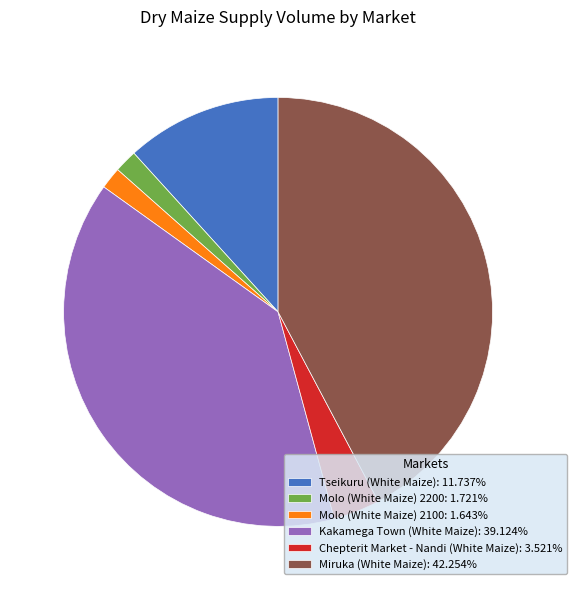

Approximately how many times larger is the value at Tseikuru (White Maize): 11.737% compared to Chepterit Market - Nandi (White Maize): 3.521%?

3.3